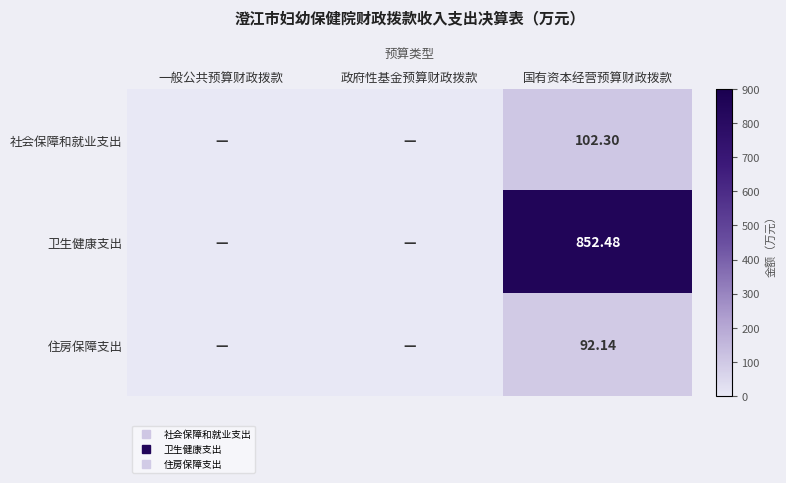

Which label corresponds to the largest value in the chart?

国有资本经营预算财政拨款